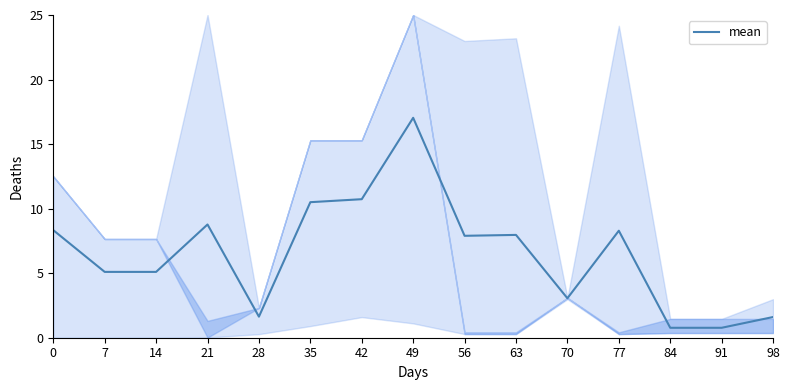

What is the average value?

6.5